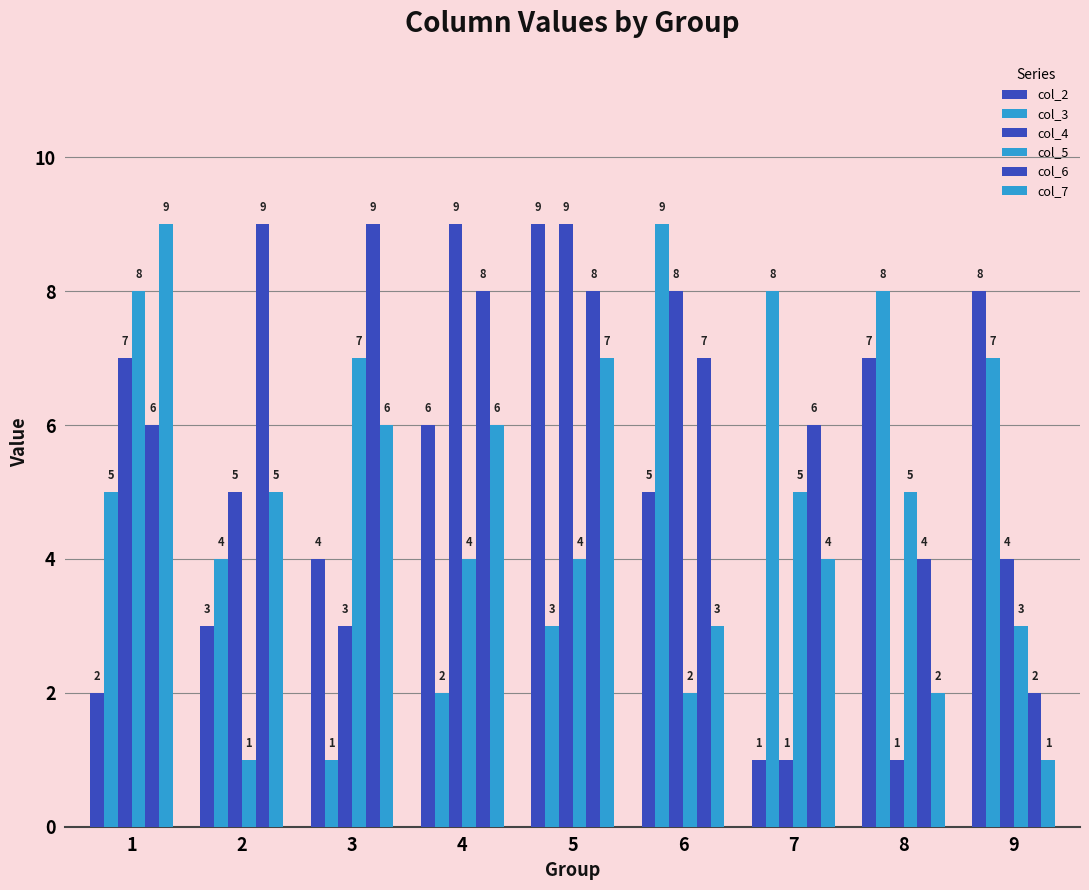

At which label does col_4 first exceed 5?

1